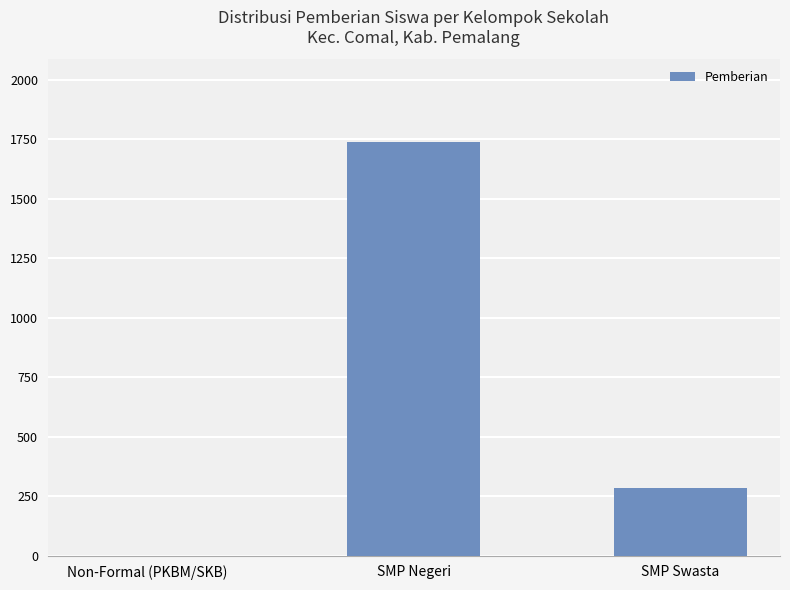

What is the greatest value displayed?

1739